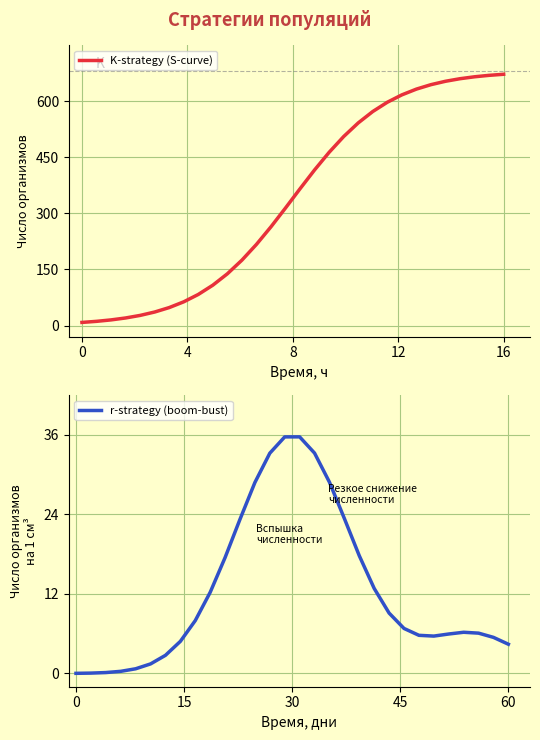

What is the difference between the maximum and minimum values in the r-strategy (boom-bust) series?

35.7